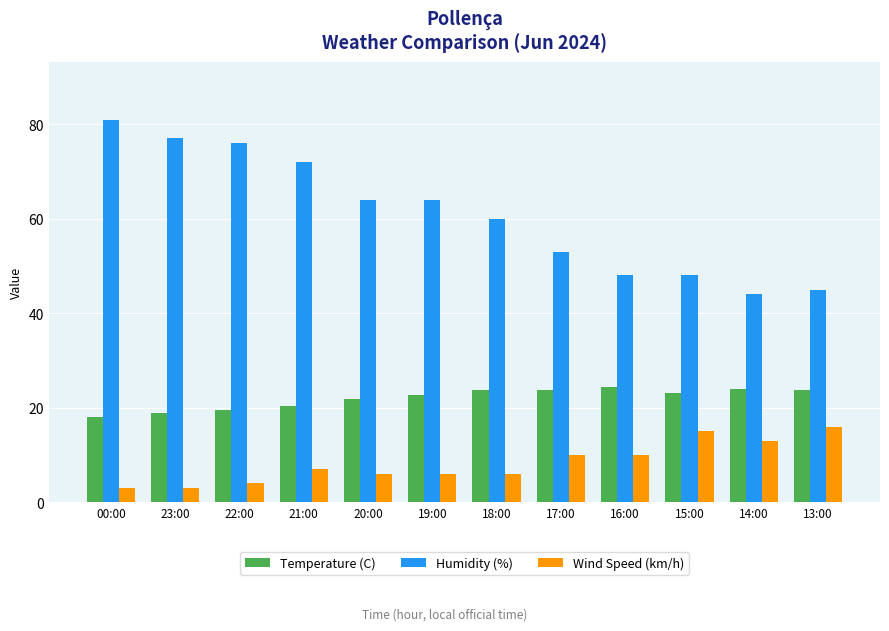

What position from the right is 14:00?

2